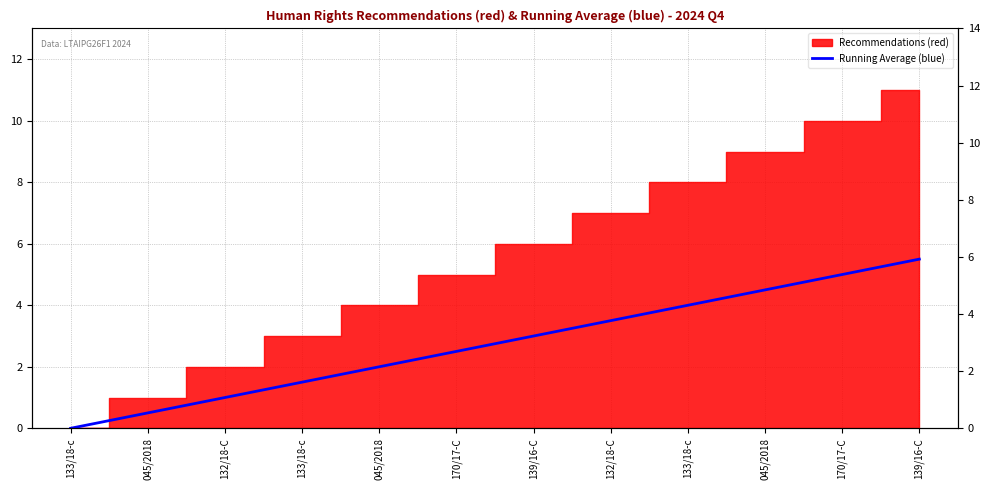

True or false: the data shows 2.6 at 133/18-c.

False